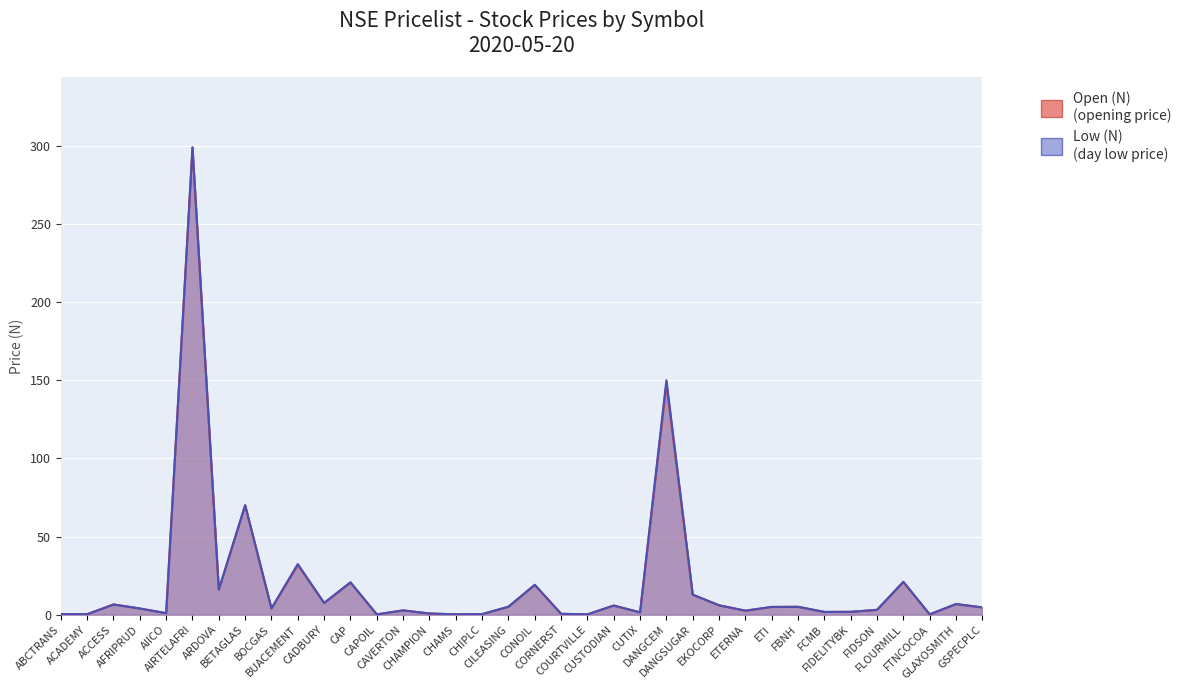

Where does the Open (N) series first go above 4?

ACCESS